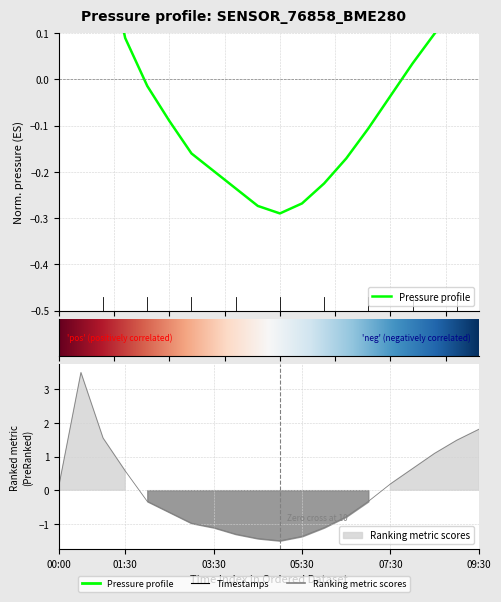

At which category does pressure reach its first local valley?

05:00